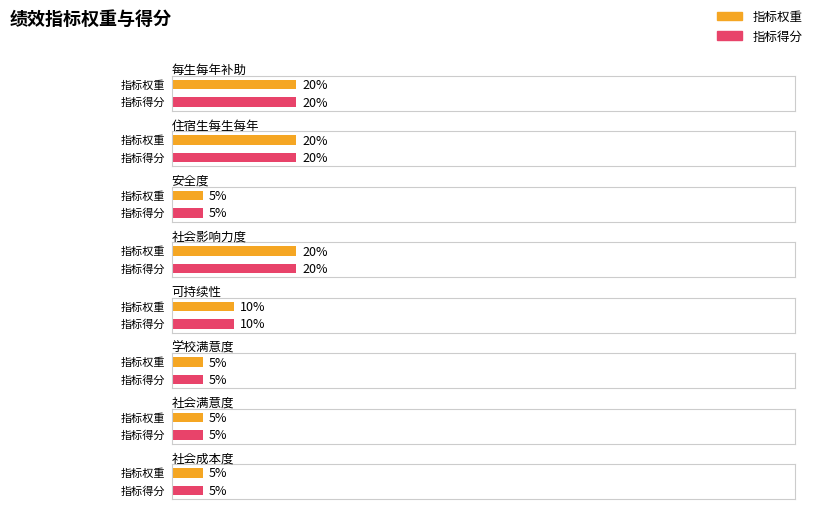

Reading left to right, what are all the values shown in this chart?

指标权重: 每生每年补助=20	住宿生每生每年=20	安全度=5	社会影响力度=20	可持续性=10	学校满意度=5	社会满意度=5	社会成本度=5
指标得分: 每生每年补助=20	住宿生每生每年=20	安全度=5	社会影响力度=20	可持续性=10	学校满意度=5	社会满意度=5	社会成本度=5